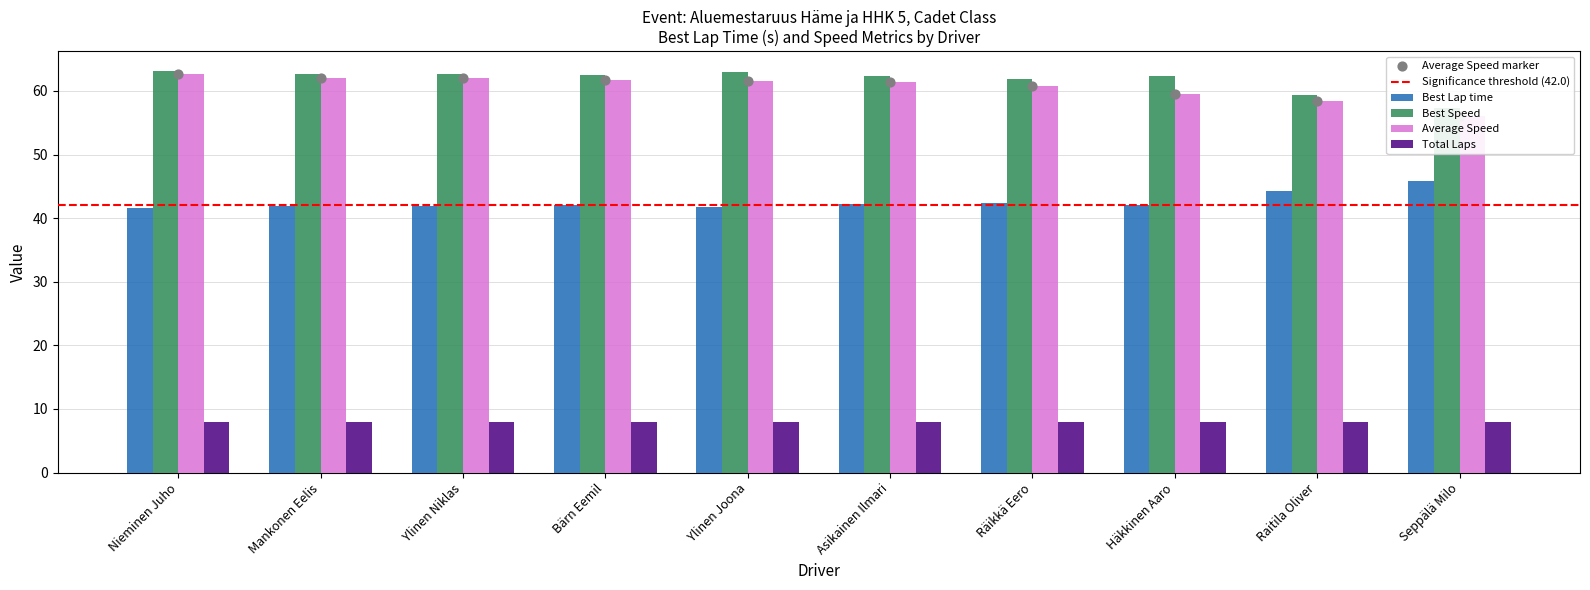

Which series has the largest total across all categories?

Best Speed